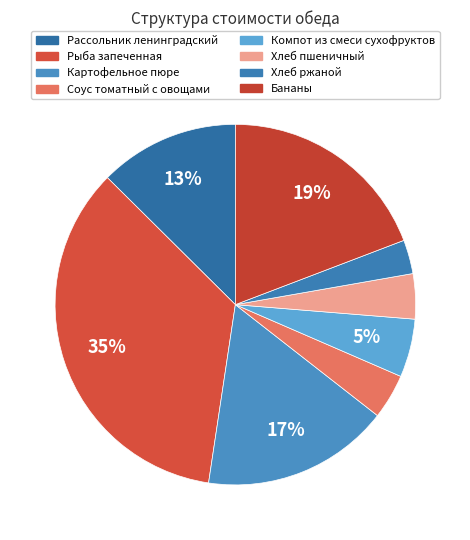

To the nearest percent, what percentage of the pie is Картофельное пюре?

17%